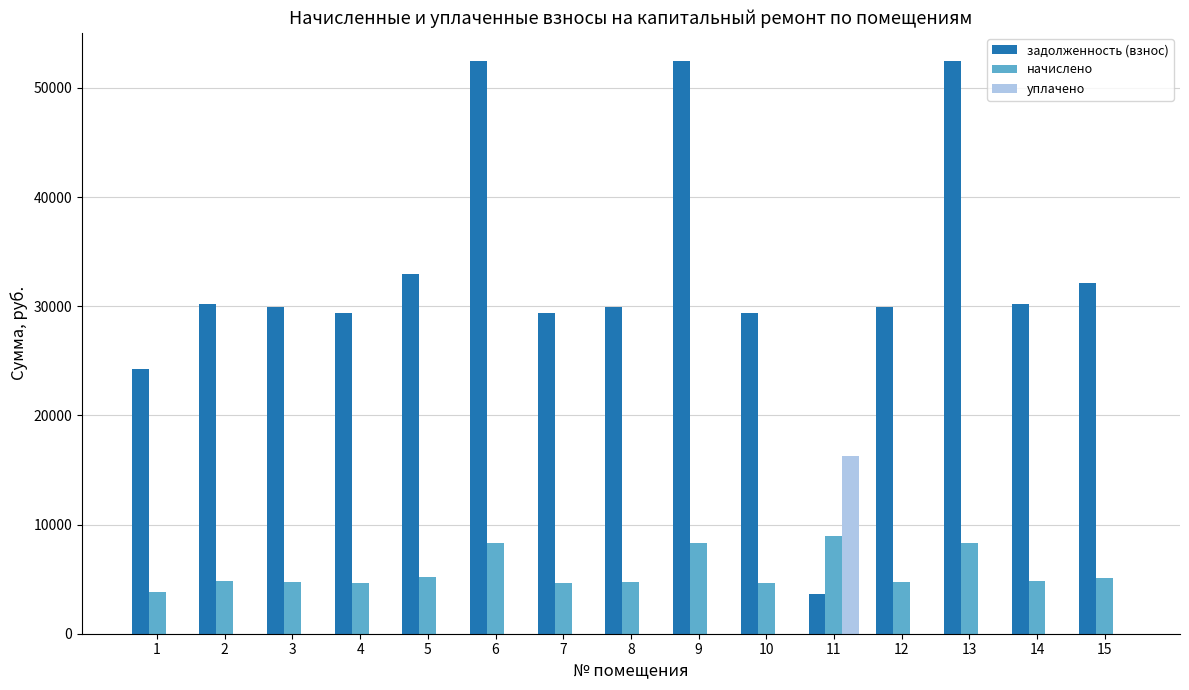

Is the value of уплачено at 8 greater than the value of начислено at 6?

No